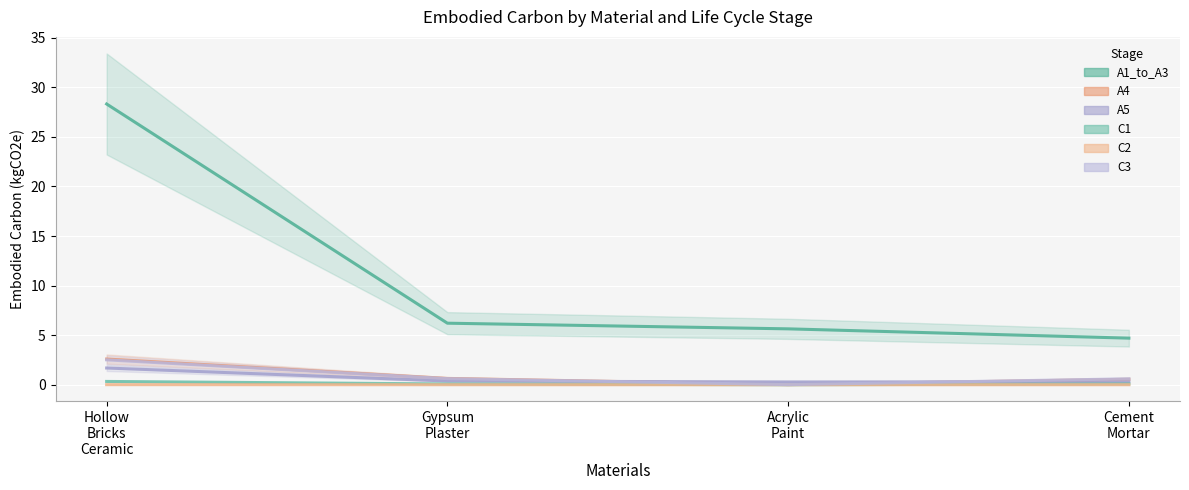

At which category is the sum across all series the highest?

Hollow
Bricks
Ceramic